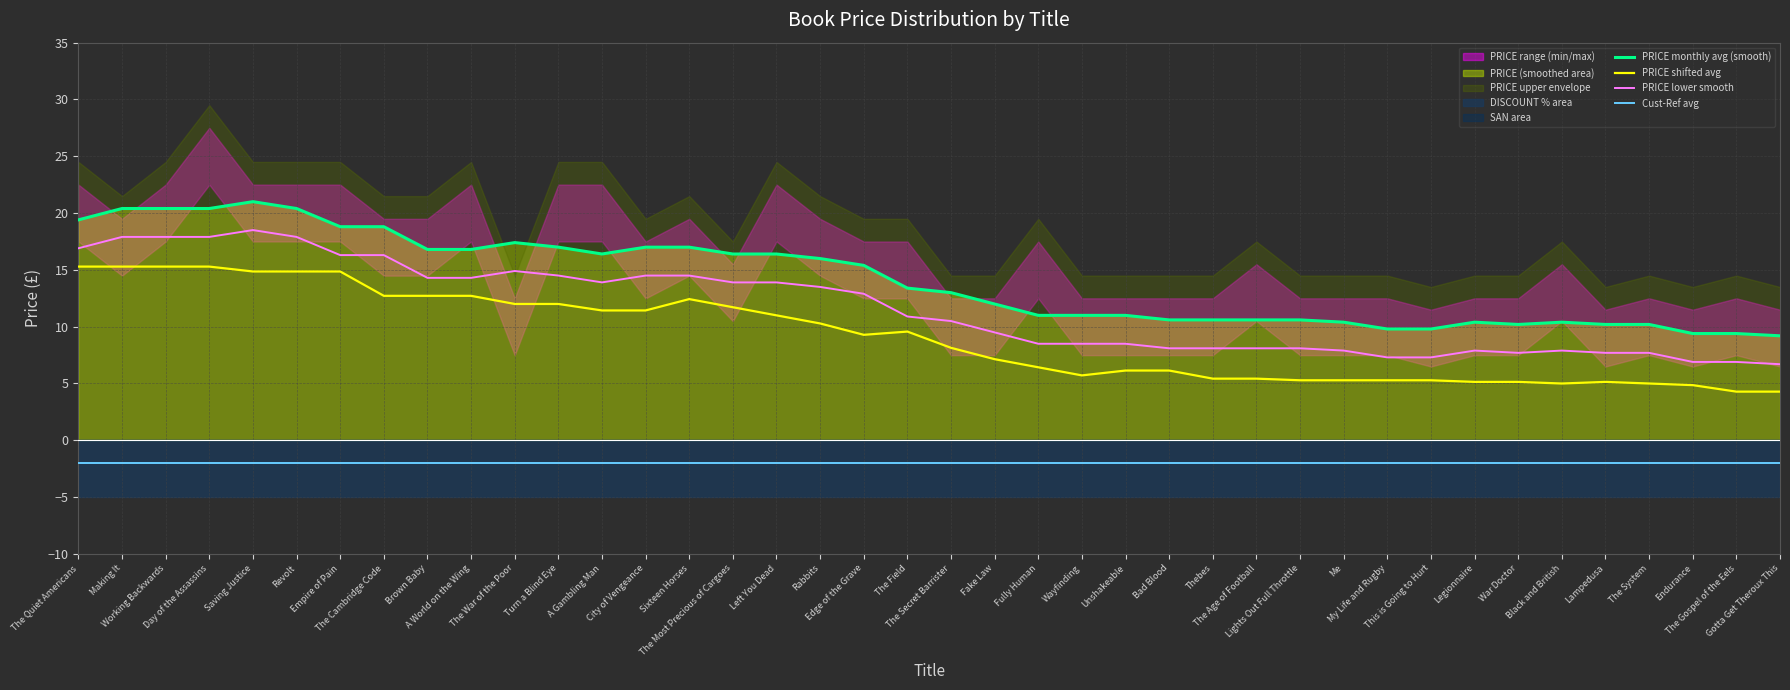

What is the difference between the PRICE shifted avg values at Rabbits and Wayfinding?

4.6